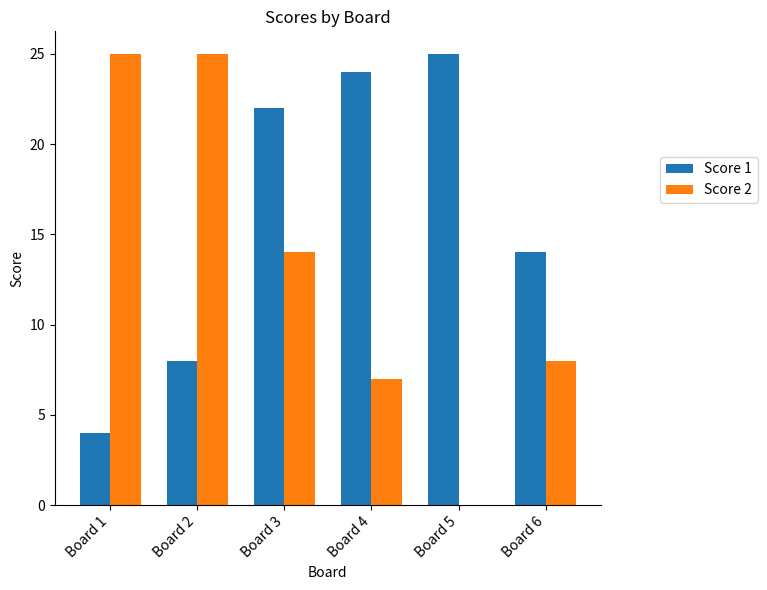

Where is Score 1 nearest to the value 14?

Board 6